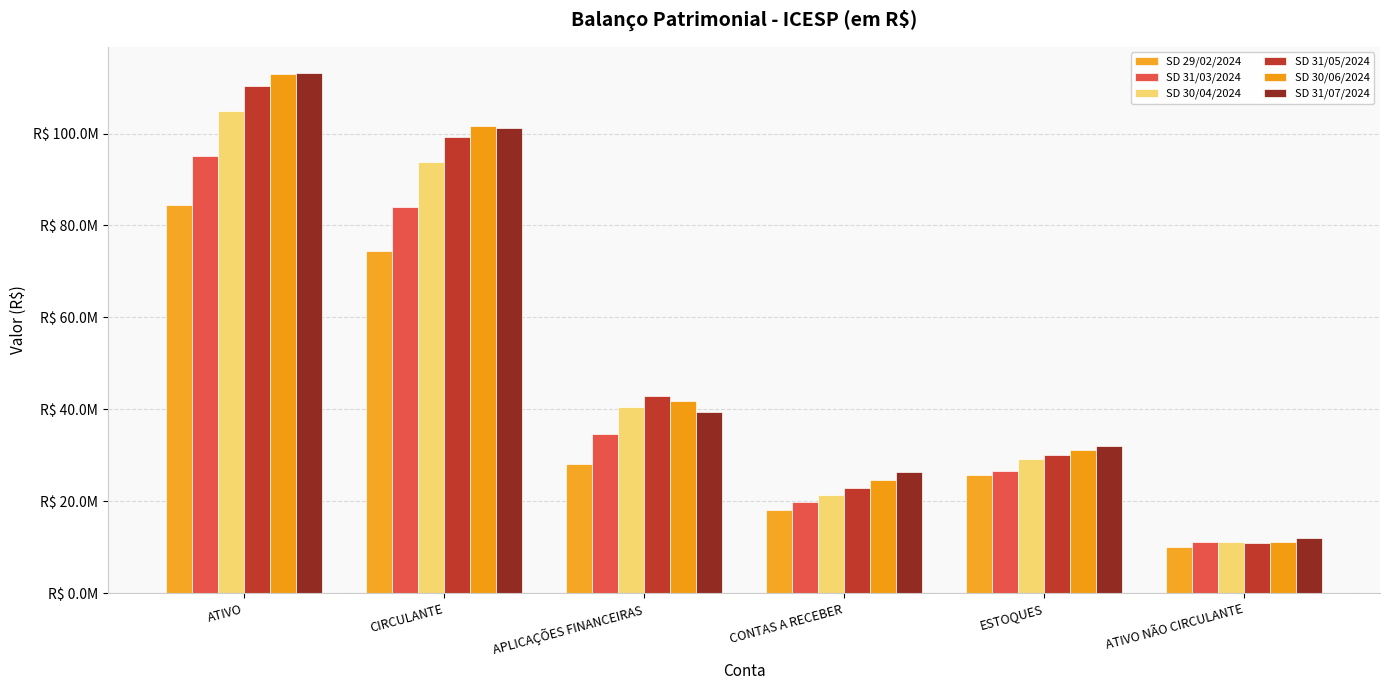

Reading left to right, what are all the values shown in this chart?

SD 29/02/2024: ATIVO=84476660.1	CIRCULANTE=74499265.0	APLICAÇÕES FINANCEIRAS=28180427.4	CONTAS A RECEBER=18187316.0	ESTOQUES=25843364.6	ATIVO NÃO CIRCULANTE=9977395.1
SD 31/03/2024: ATIVO=95178585.1	CIRCULANTE=84019688.5	APLICAÇÕES FINANCEIRAS=34577068.5	CONTAS A RECEBER=19762801.6	ESTOQUES=26507560.5	ATIVO NÃO CIRCULANTE=11158896.6
SD 30/04/2024: ATIVO=104949568.3	CIRCULANTE=93825125.0	APLICAÇÕES FINANCEIRAS=40588136.1	CONTAS A RECEBER=21374396.1	ESTOQUES=29286619.7	ATIVO NÃO CIRCULANTE=11124443.3
SD 31/05/2024: ATIVO=110383381.8	CIRCULANTE=99344392.0	APLICAÇÕES FINANCEIRAS=42849867.3	CONTAS A RECEBER=22989971.2	ESTOQUES=30132254.4	ATIVO NÃO CIRCULANTE=11038989.8
SD 30/06/2024: ATIVO=112864715.7	CIRCULANTE=101704496.0	APLICAÇÕES FINANCEIRAS=41753728.3	CONTAS A RECEBER=24667712.1	ESTOQUES=31192993.4	ATIVO NÃO CIRCULANTE=11160219.7
SD 31/07/2024: ATIVO=113187916.4	CIRCULANTE=101158608.4	APLICAÇÕES FINANCEIRAS=39496418.7	CONTAS A RECEBER=26394752.9	ESTOQUES=32140914.9	ATIVO NÃO CIRCULANTE=12029307.9